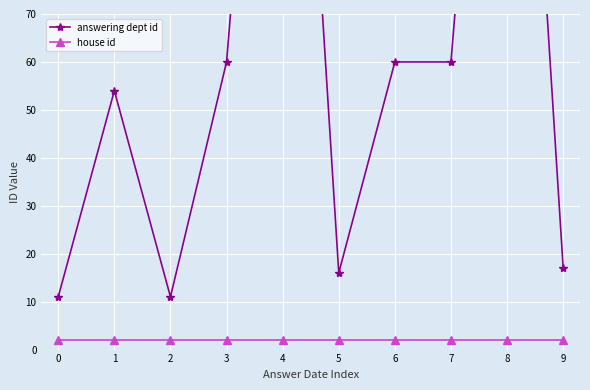

What is the spread (max minus min) of values at 4?

200